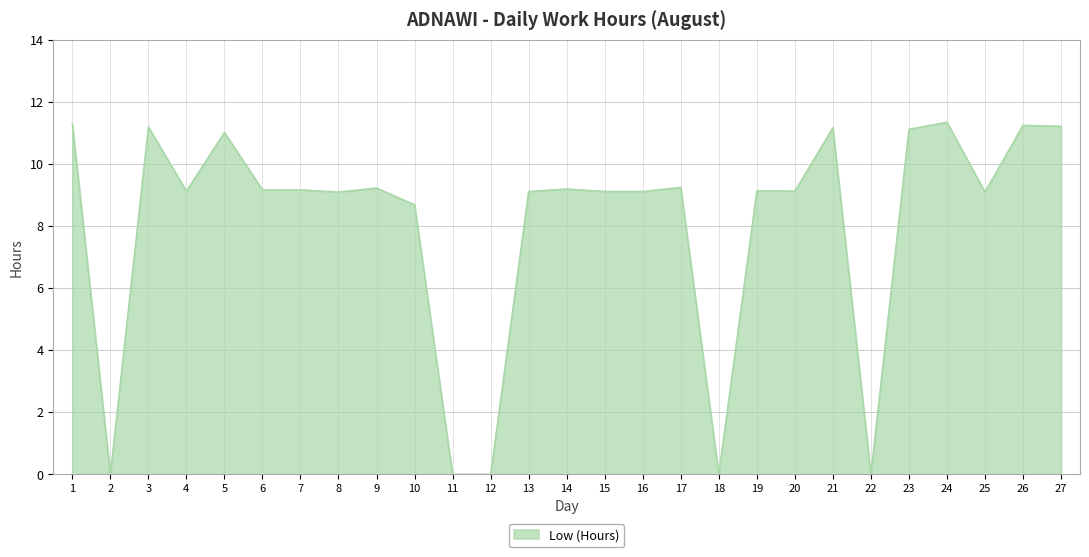

What is the greatest value displayed?

11.3